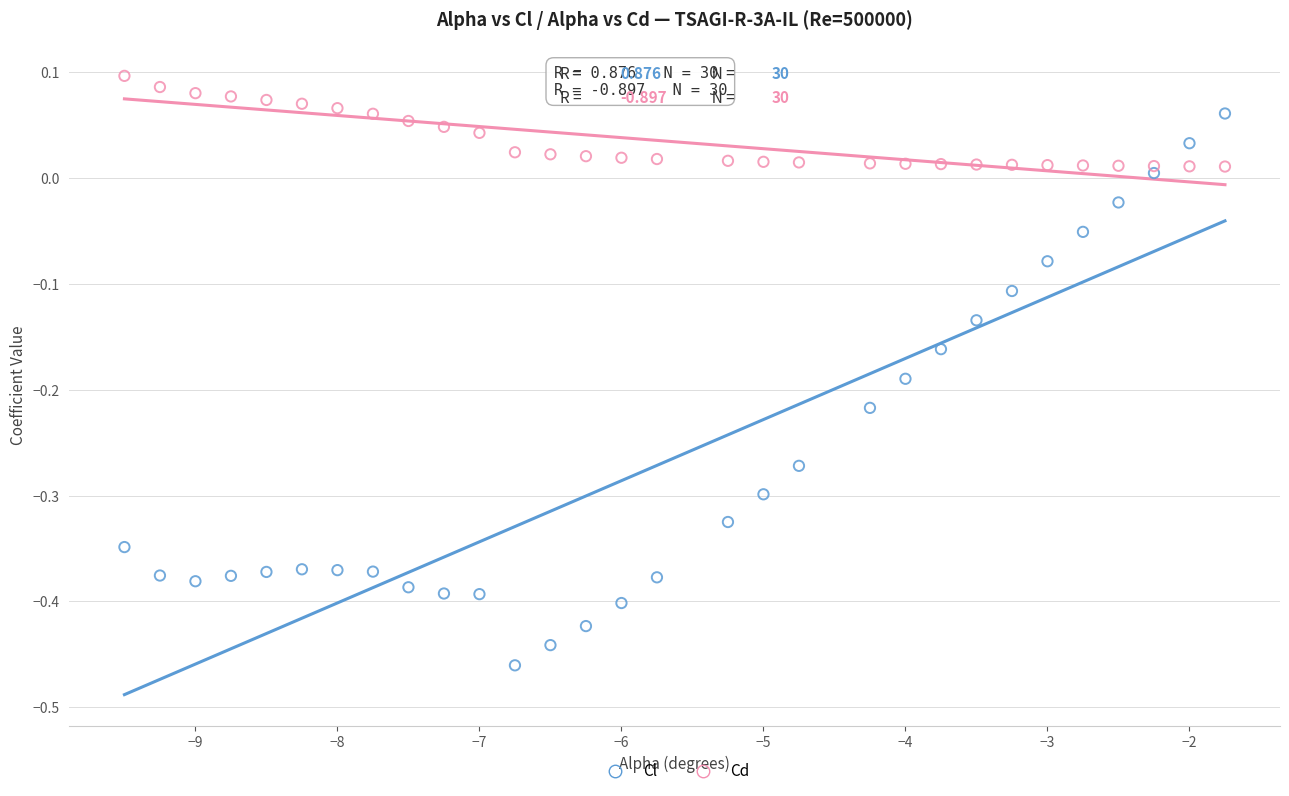

What are all the series names shown in the legend?

Cl, Cd